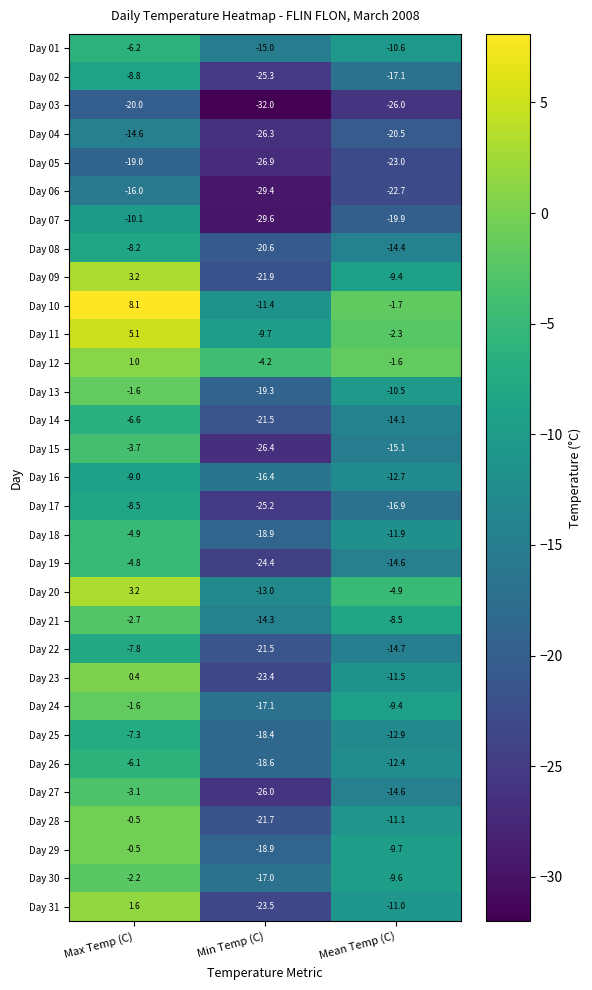

How many distinct data groups are displayed?

31